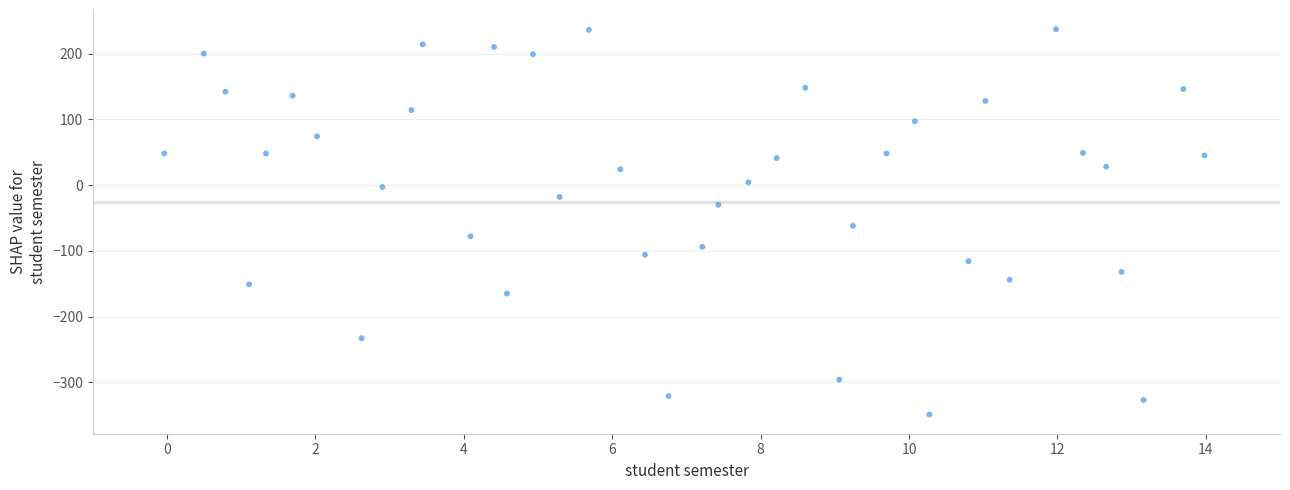

What Y value in the scatter plot is closest to -55?

-61.8